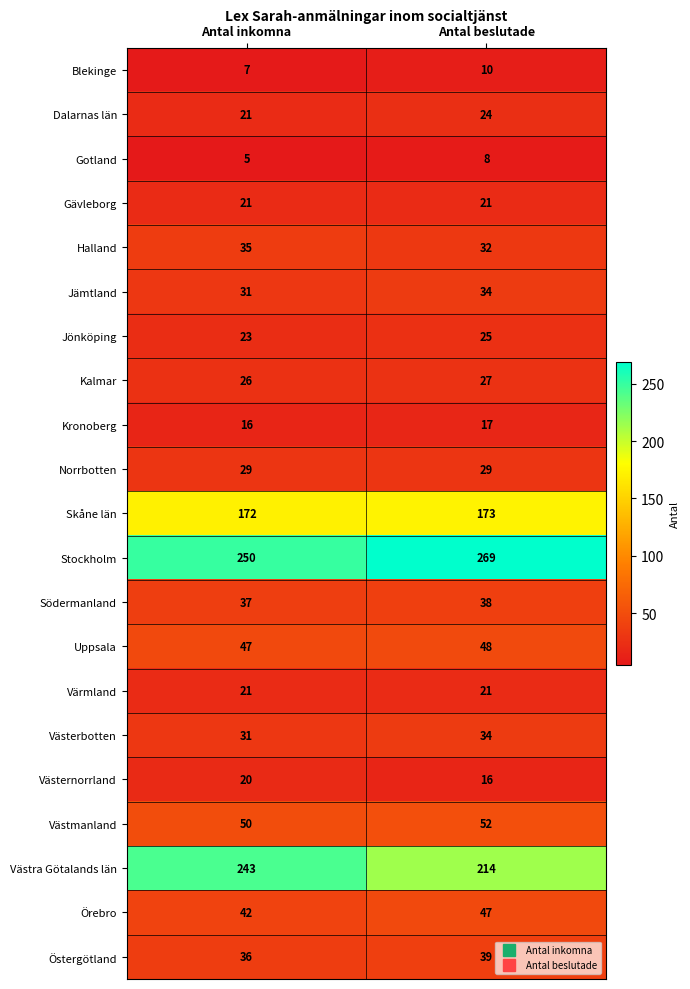

What is the difference between the highest and lowest values at Antal beslutade?

261